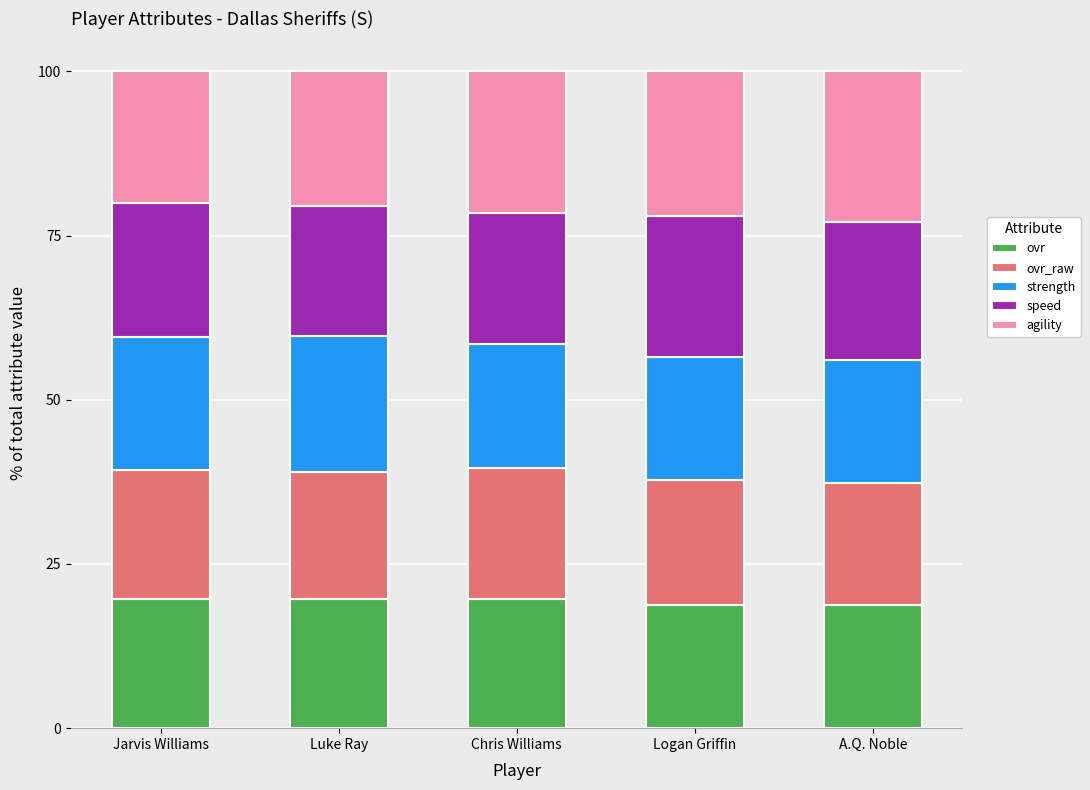

What is the total value across all series at Logan Griffin?

100.0